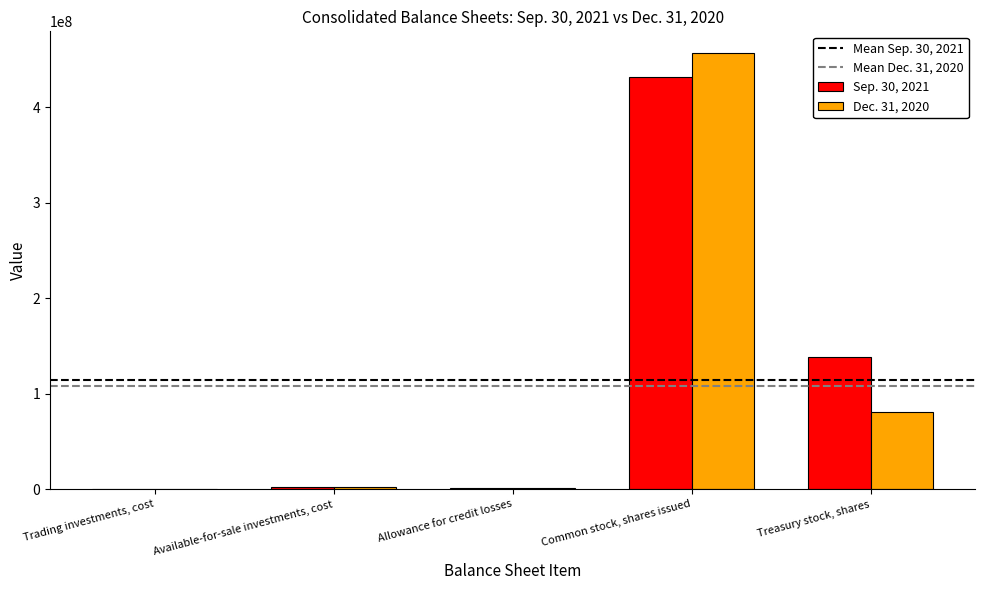

Is it true that Dec. 31, 2020 equals 456700000 at Common stock, shares issued?

True